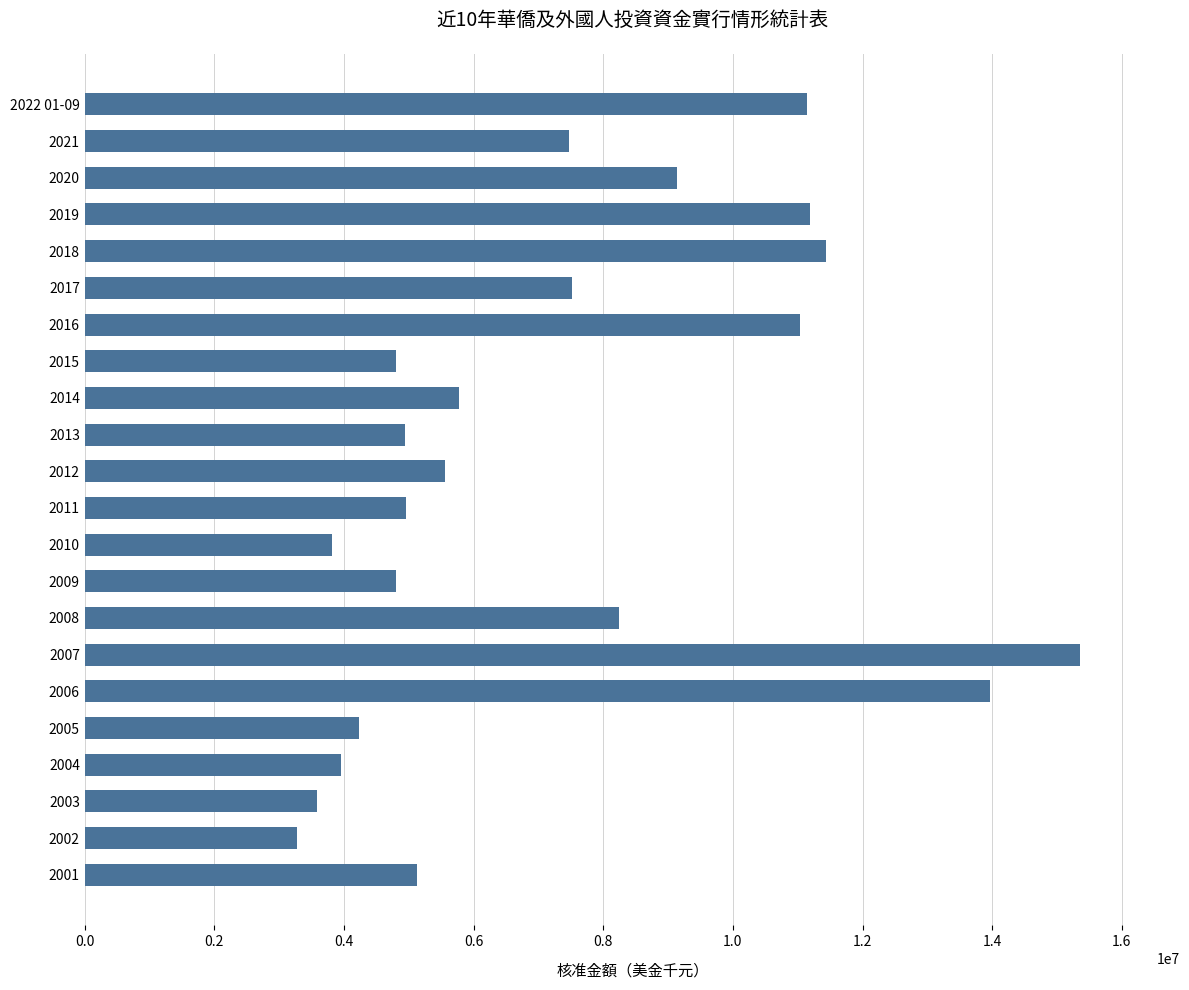

What is the label of the 22nd bar from the bottom?

2022 01-09